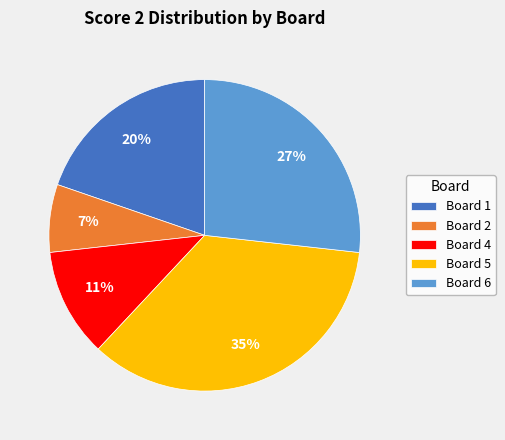

To the nearest percent, what portion does Board 5 represent?

35%